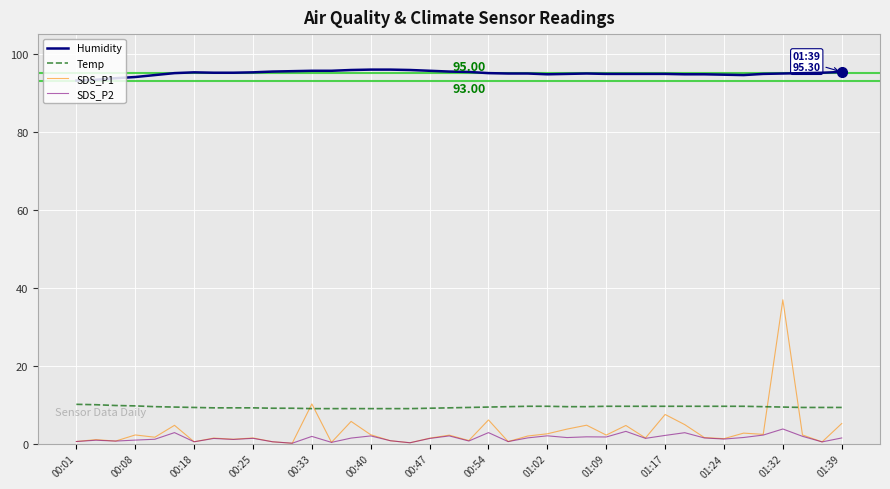

Which series has the largest total across all categories?

Humidity